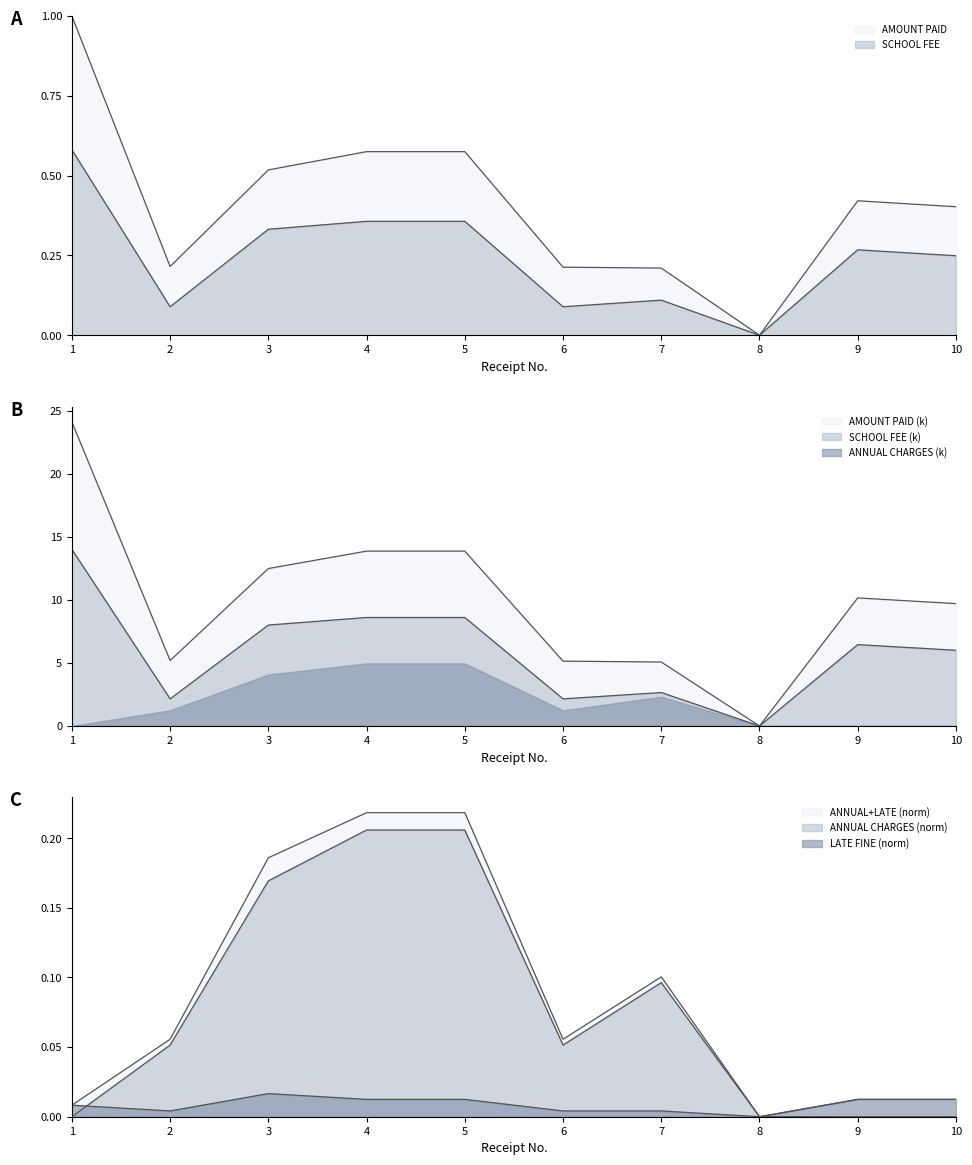

What is the difference between the AMOUNT PAID values at 4 and 2?

0.4